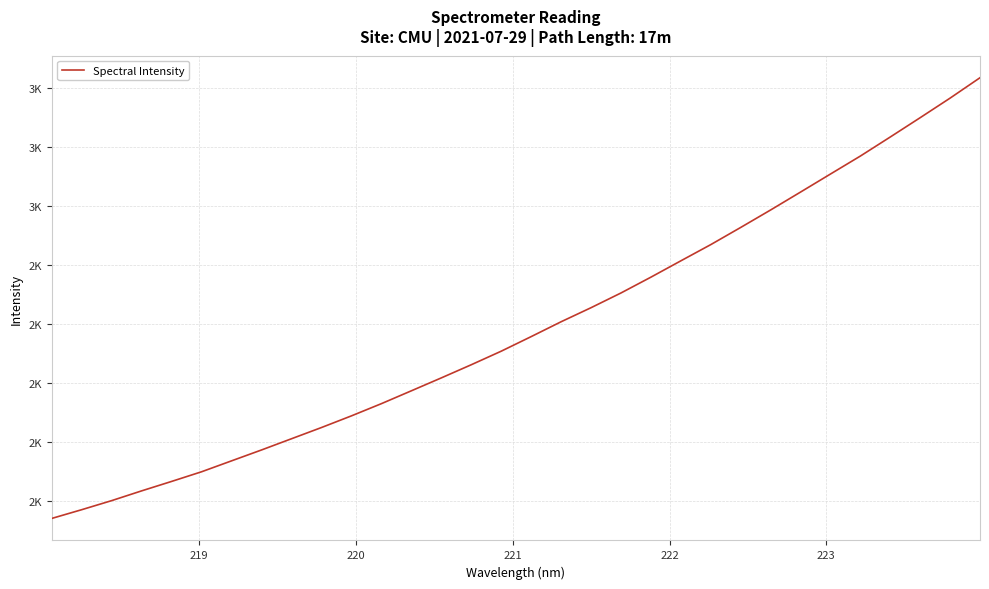

True or false: there are more than 0 points higher than both neighbors.

False